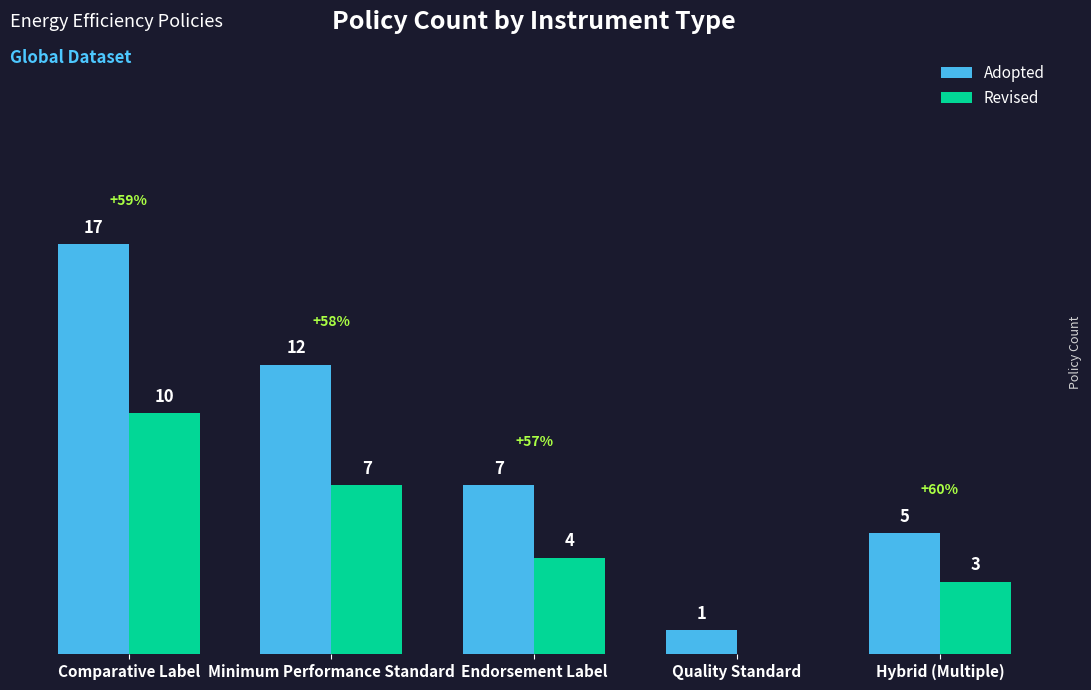

Which series has the largest total across all categories?

Adopted